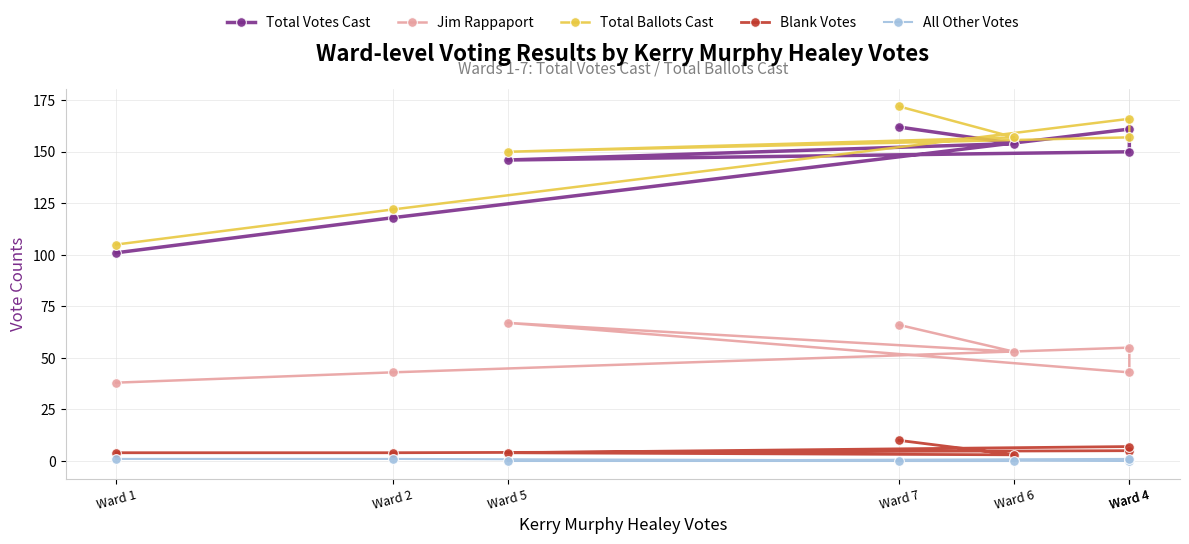

List the labels in order of Blank Votes value, smallest first.

Ward 6, Ward 1, Ward 2, Ward 5, Ward 4, Ward 4, Ward 7